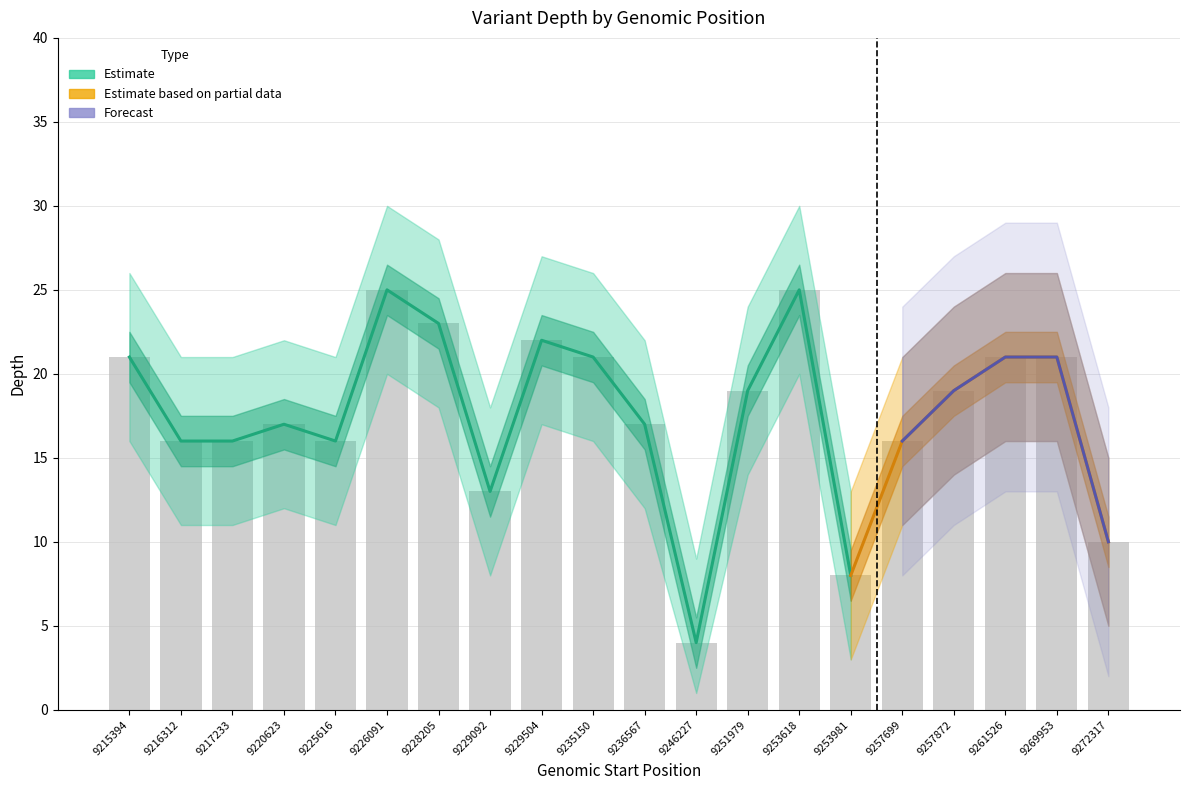

List the series in order of their peak value, highest first.

depth_forecast_upper, depth_upper, depth, depth_forecast, depth_lower, depth_forecast_lower